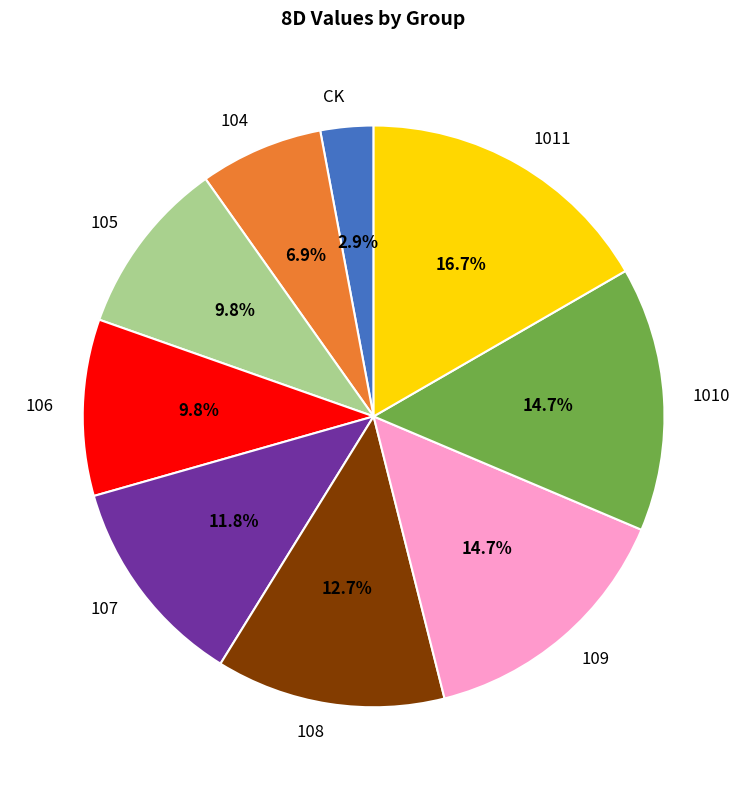

Which has a higher value, 106 or 107?

107